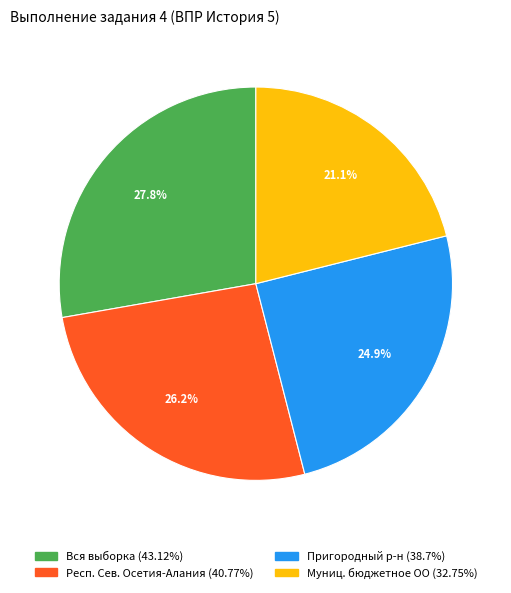

Does any single category account for the majority?

No